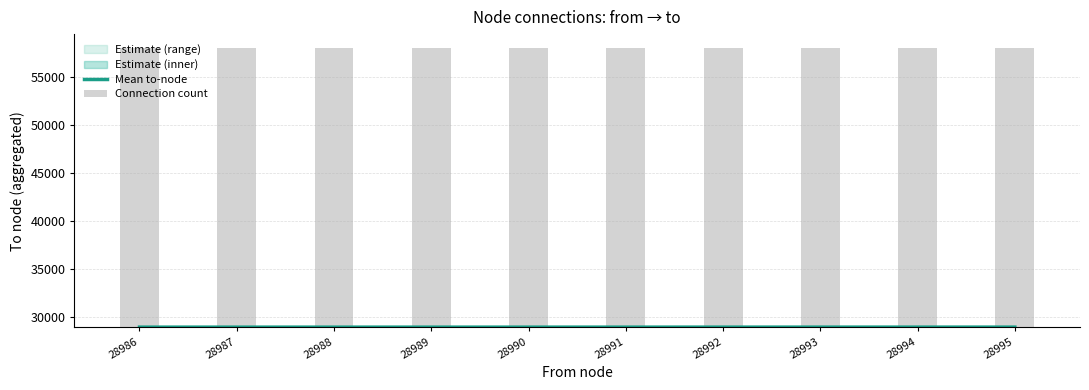

What is the total value across all series at 28986?

57983.5